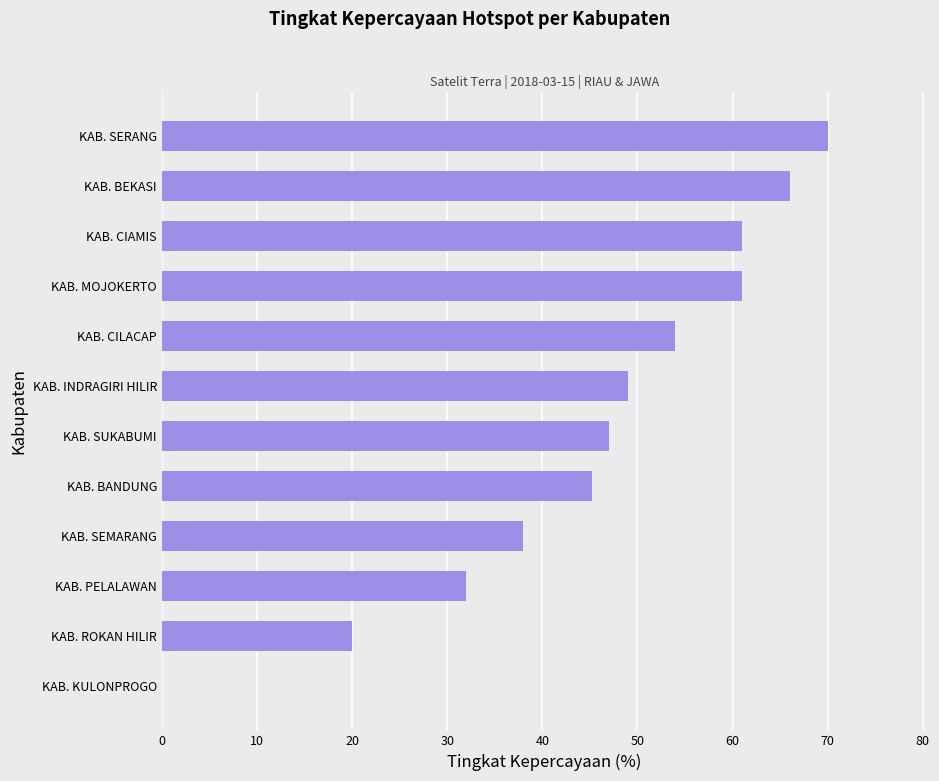

What is the greatest value displayed?

70.0